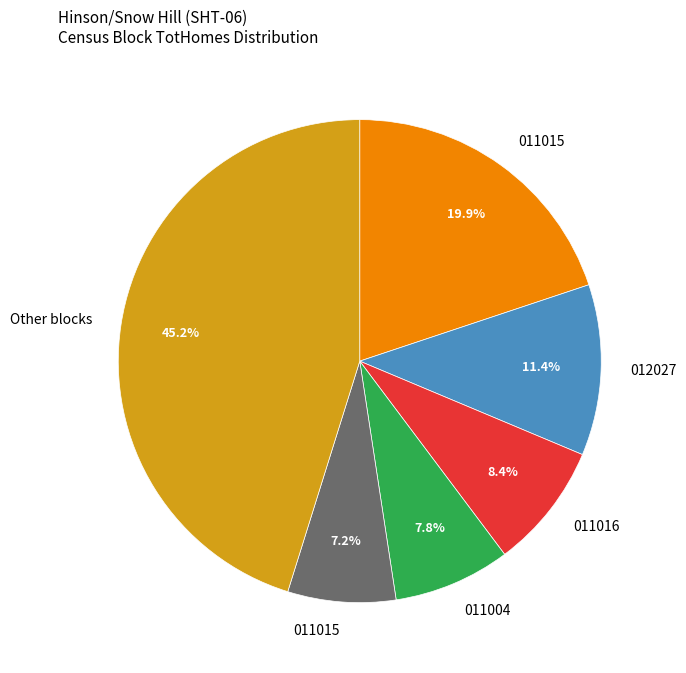

Is there a majority slice in this chart?

No